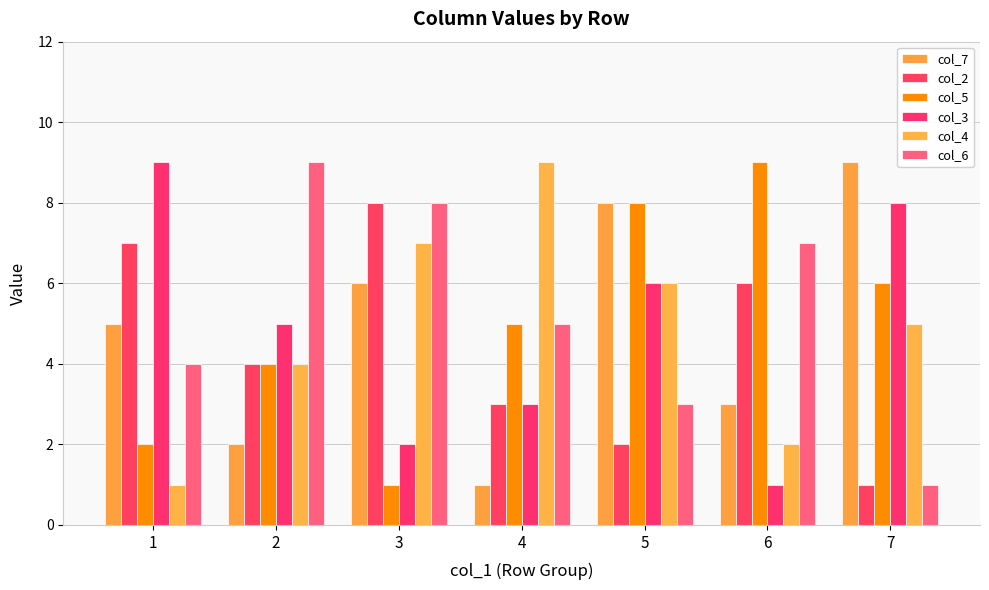

True or false: col_5 has a value of 6 at 2.

False